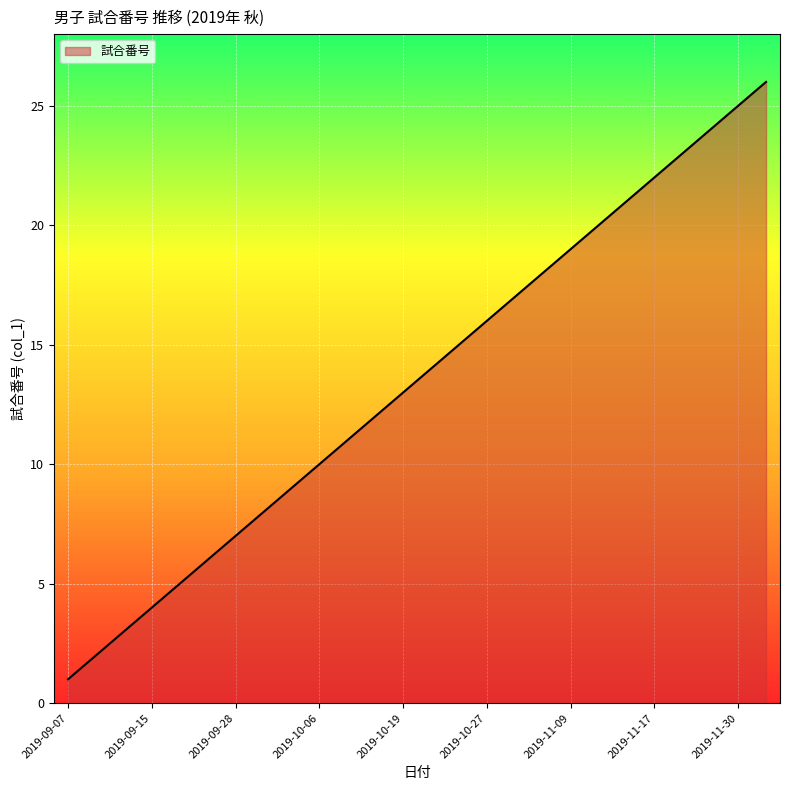

What is the greatest value displayed?

26